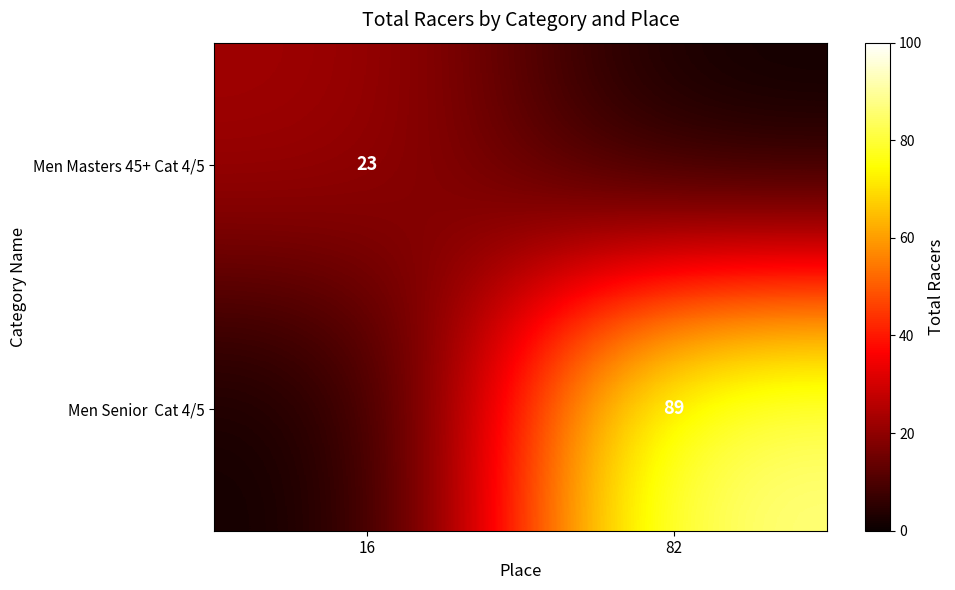

The value of Men Masters 45+ Cat 4/5 at 16 is 38. True or false?

False